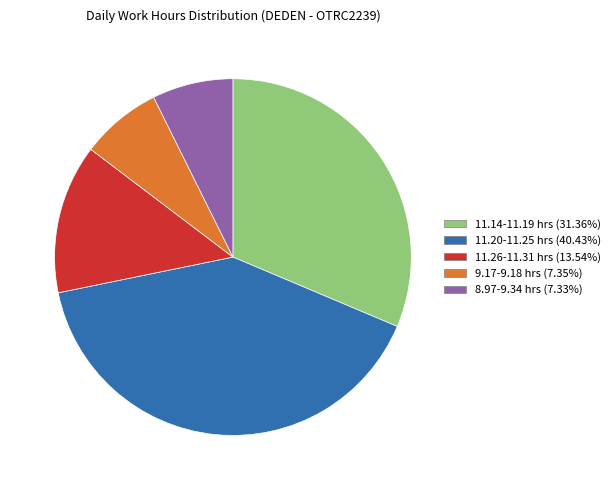

Does any single category account for the majority?

No